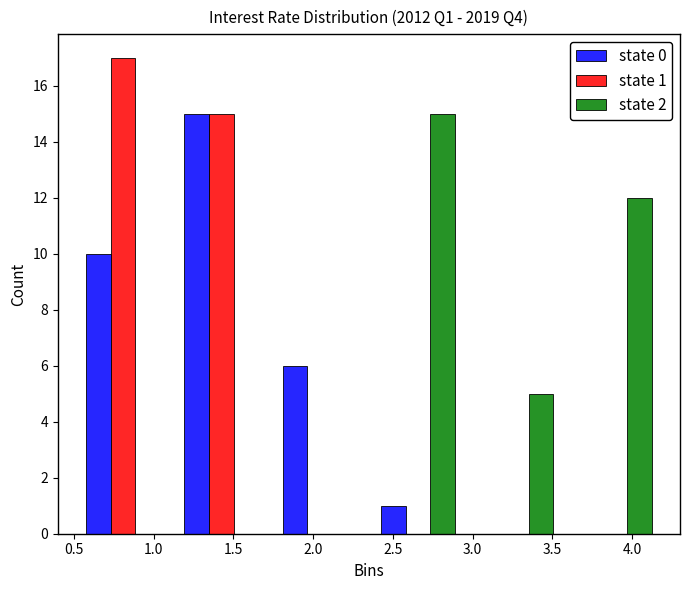

In the state 2 series, which range on the x-axis has the tallest bar?

2.35 to 2.95